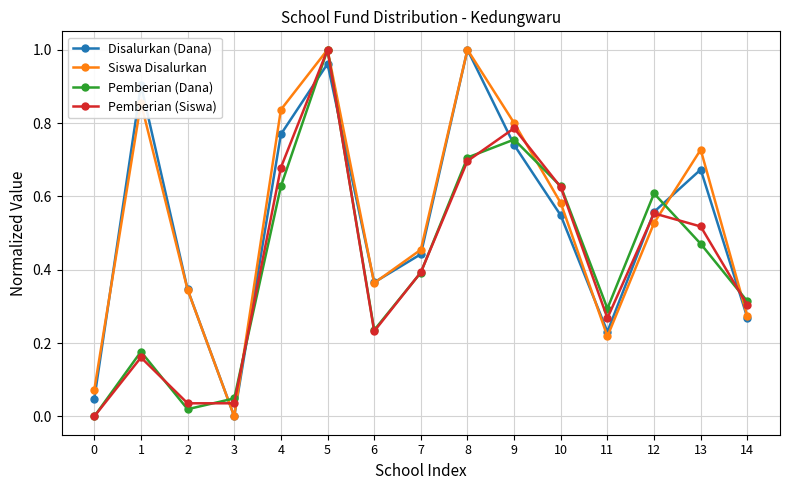

What is the total value across all series at 10?

2.4